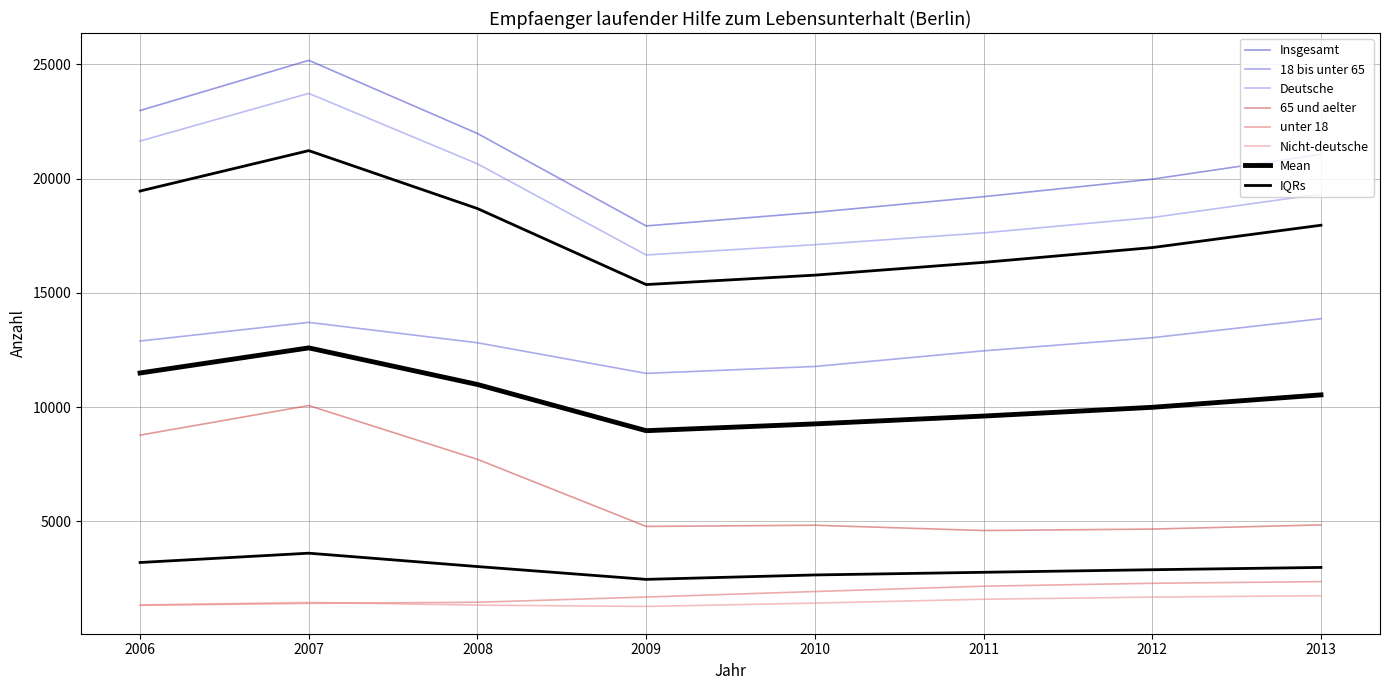

At which category is the sum across all series the highest?

2007